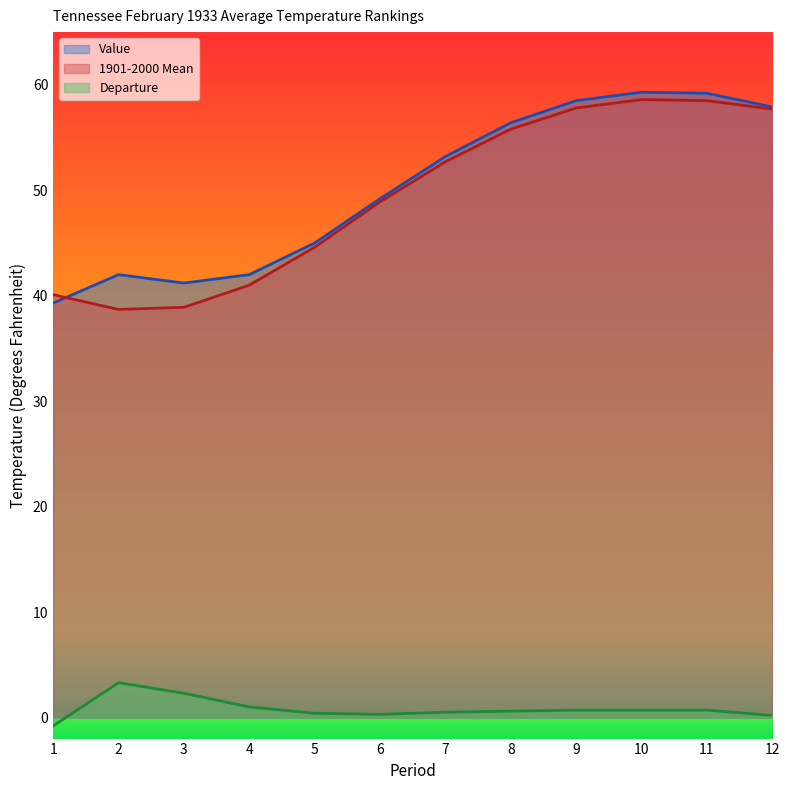

What is the greatest value displayed?

59.3